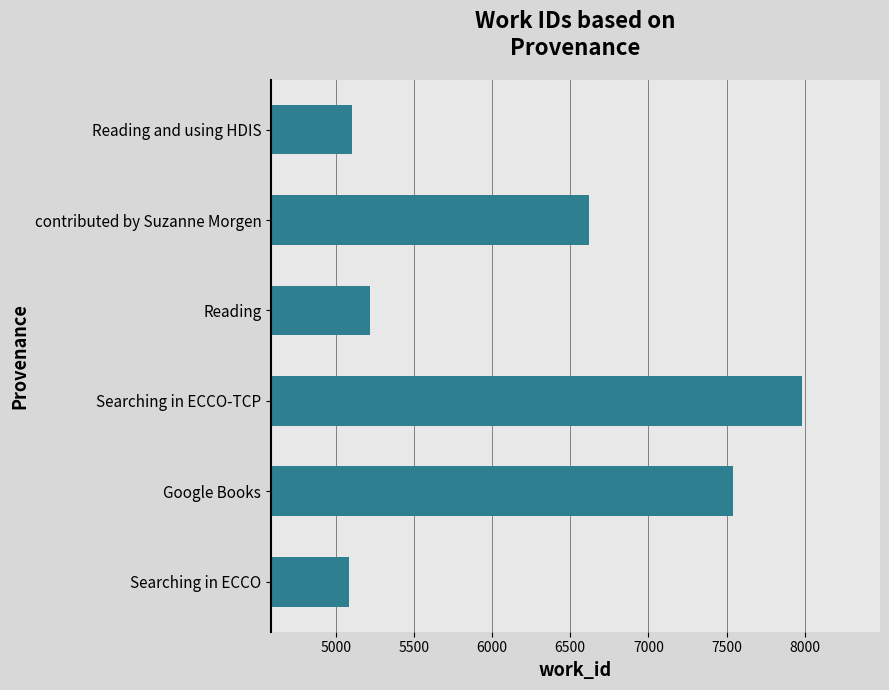

Where is the data nearest to the value 6534?

contributed by Suzanne Morgen